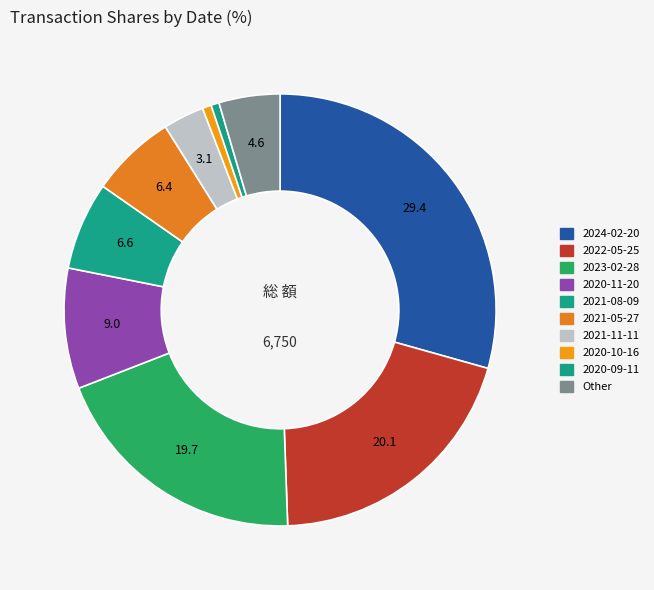

Does 2022-05-25 account for over 50% of the chart?

No